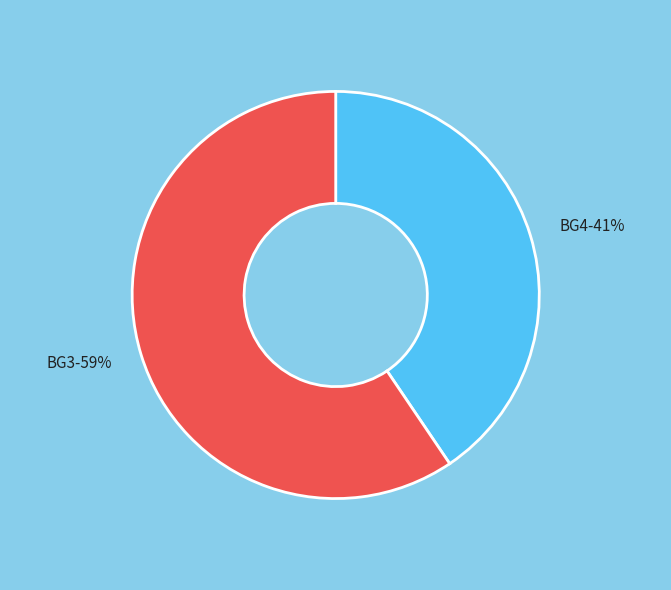

To the nearest percent, what is the average slice percentage?

50%